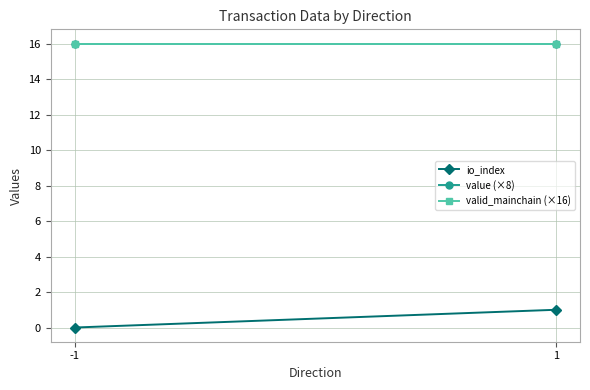

Which series has the largest total across all categories?

value (×8)